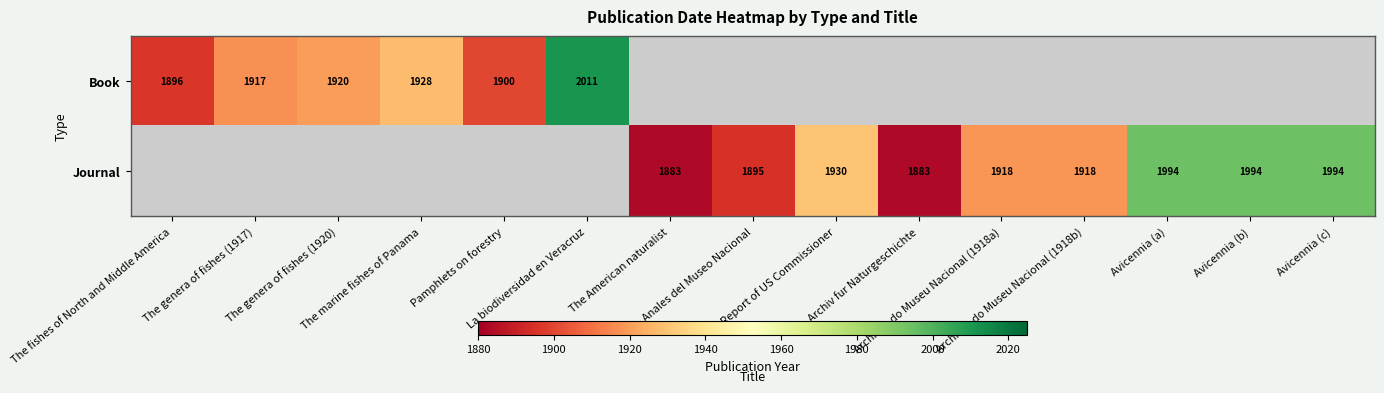

What value does the Book series have at The genera of fishes (1917)?

1917.0